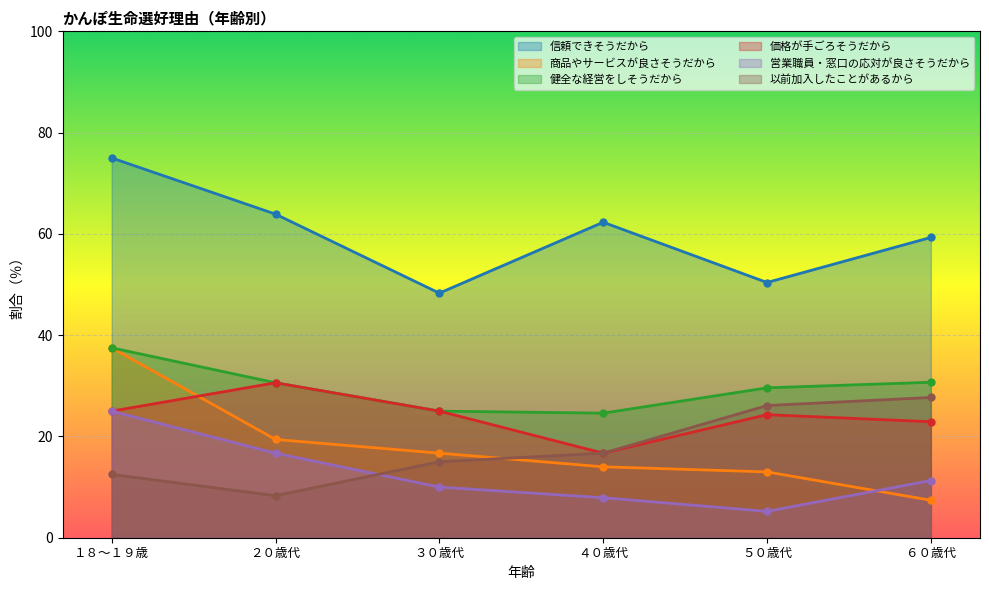

True or false: 以前加入したことがあるから and 健全な経営をしそうだから intersect in this chart.

False